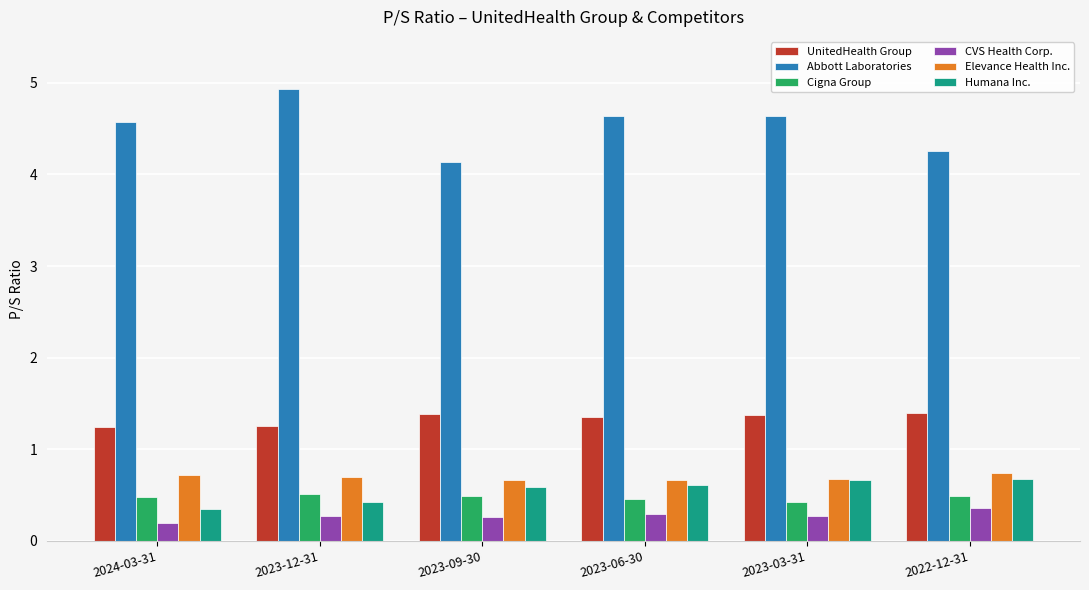

How many Humana Inc. values are between 0 and 1?

6